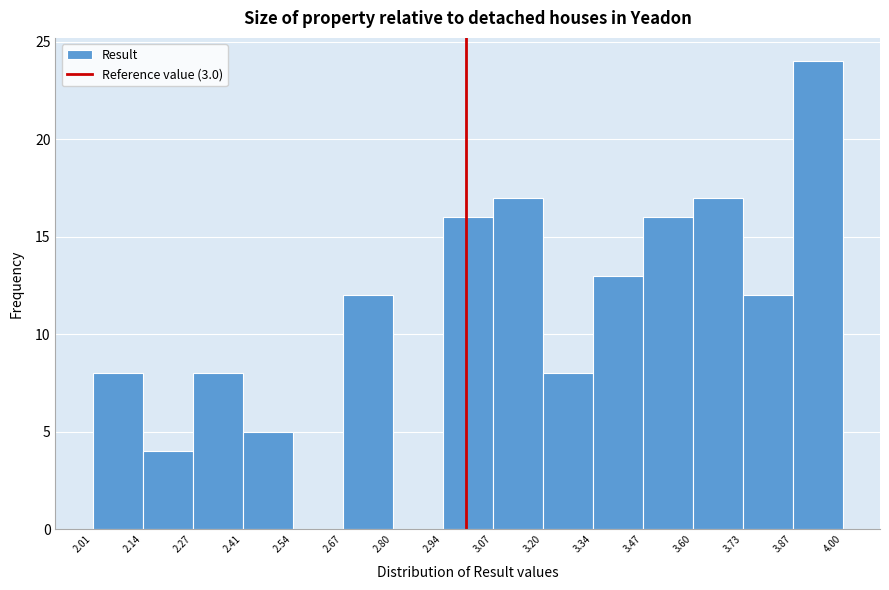

Which range on the x-axis has the tallest bar?

3.87 to 4.00